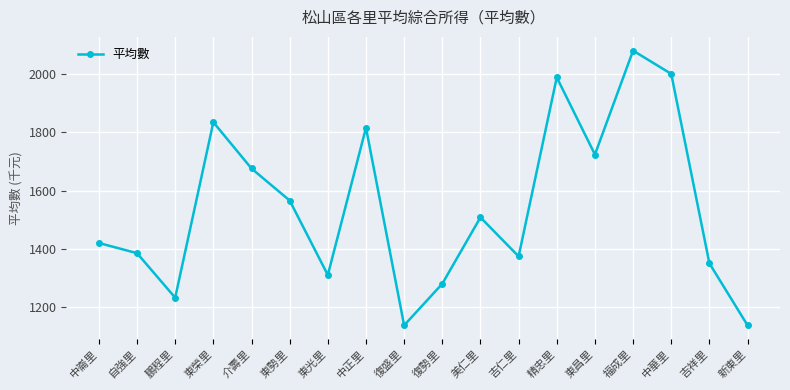

Reading left to right, extract all data points from this chart.

1420	1385	1232	1835	1676	1566	1310	1816	1137	1280	1508	1374	1989	1724	2081	2001	1350	1137